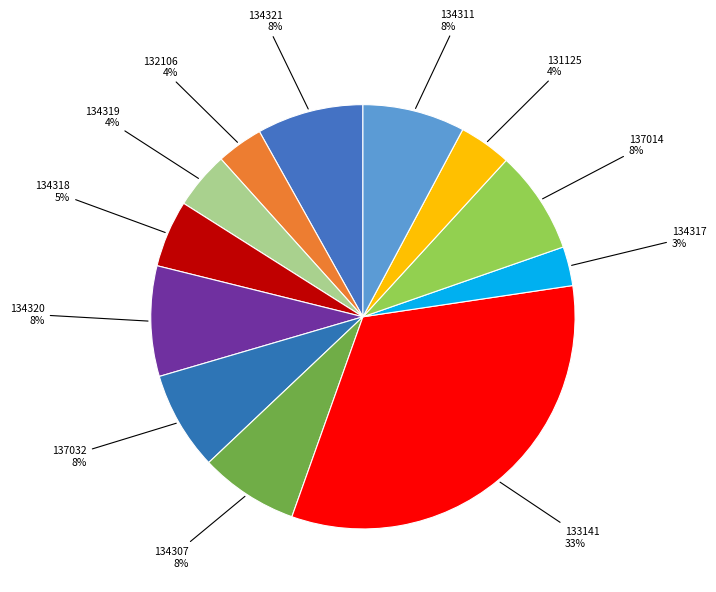

How many slices are in this pie chart?

12